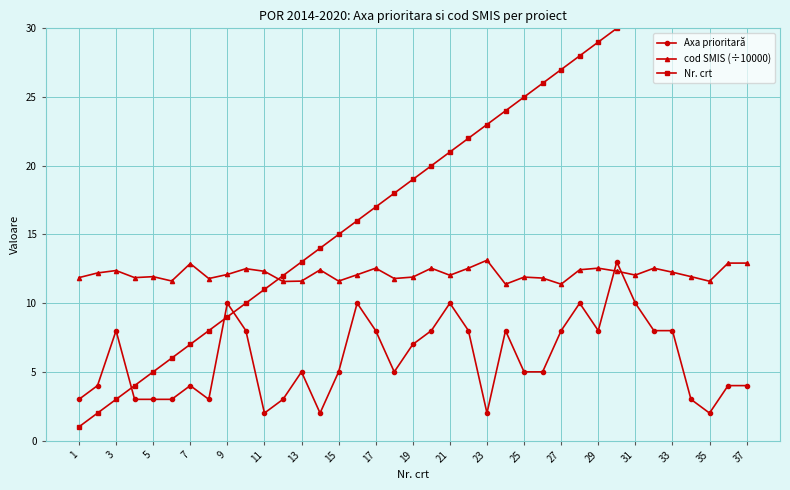

True or false: Axa prioritară has more than 0 interior local peaks.

True